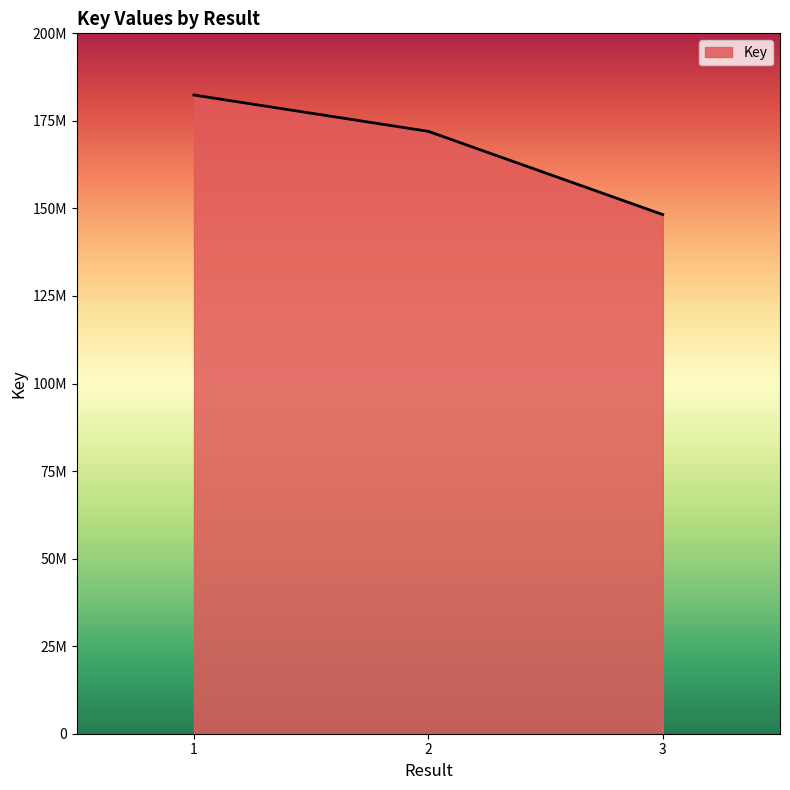

True or false: the data shows 172007696 at 2.

True